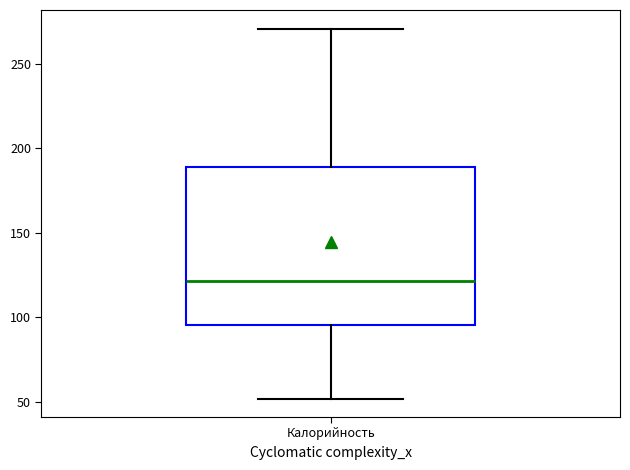

Transcribe this box plot: give where the median line is, the range the box spans, and where the two whiskers end, as read against the y-axis. The values are not printed on the chart, so give them approximately, as read against the axis.

median 120, box 95 to 190, whiskers 50 to 270